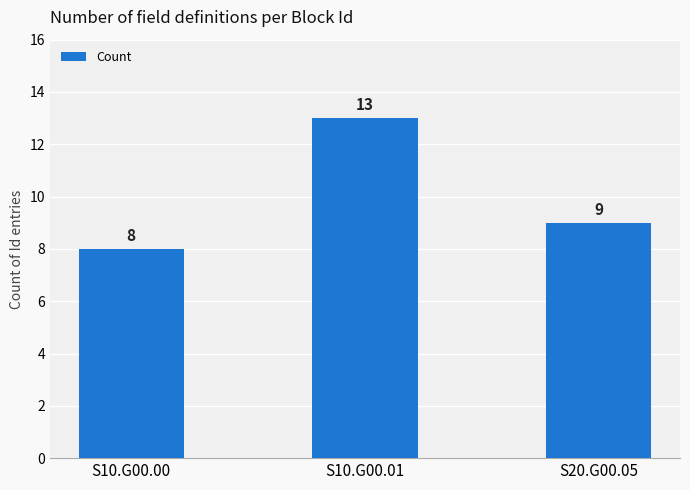

Count the values in the range 8 to 13.

3